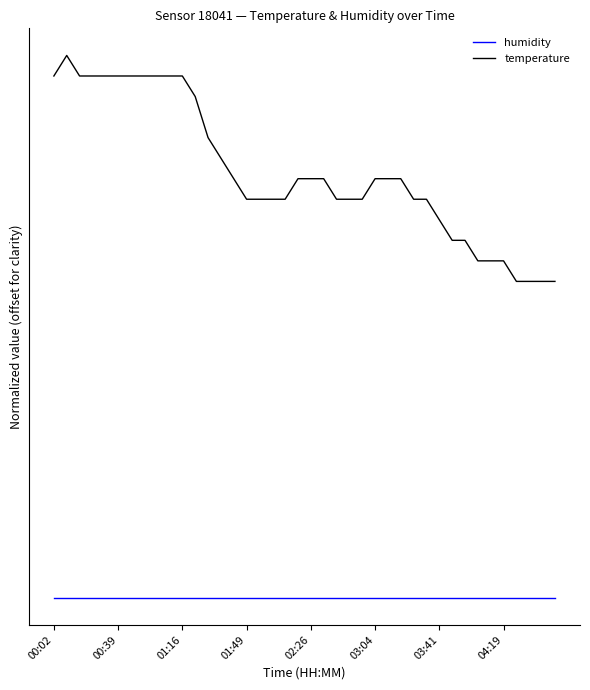

What are all the series names shown in the legend?

humidity, temperature